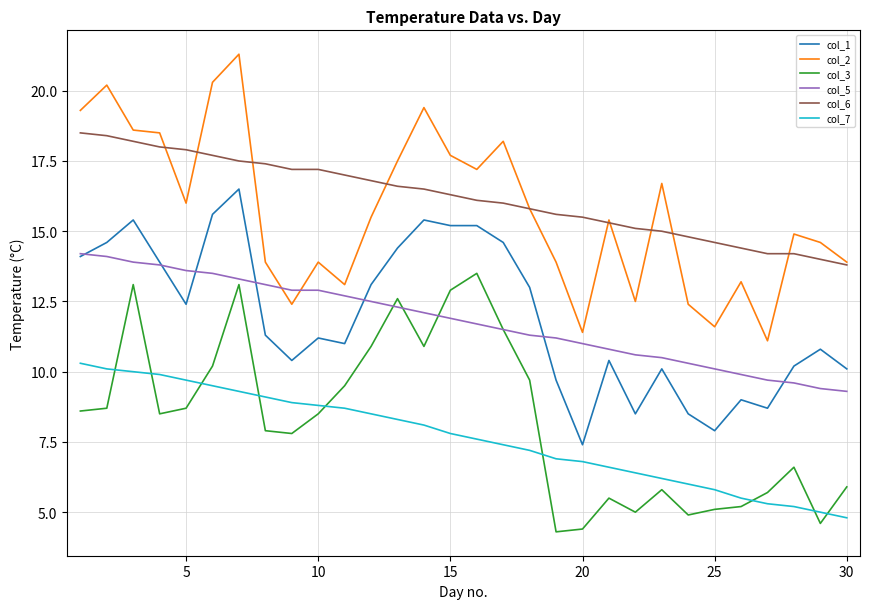

True or false: col_7 and col_6 cross at least once.

False